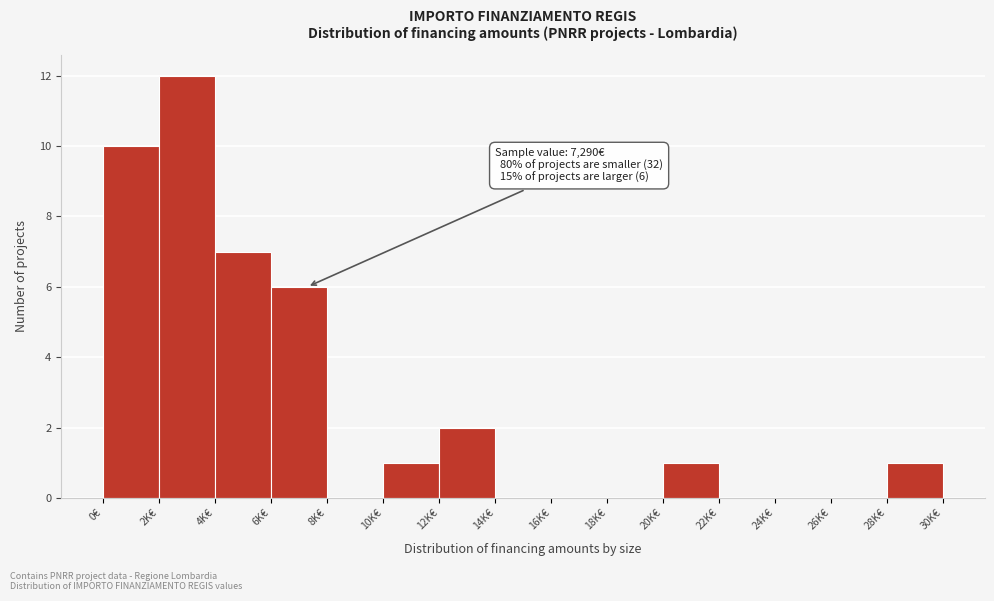

Reading right to left, transcribe all the data shown in this chart.

28K€=1	26K€=0	24K€=0	22K€=0	20K€=1	18K€=0	16K€=0	14K€=0	12K€=2	10K€=1	8K€=0	6K€=6	4K€=7	2K€=12	0€=10